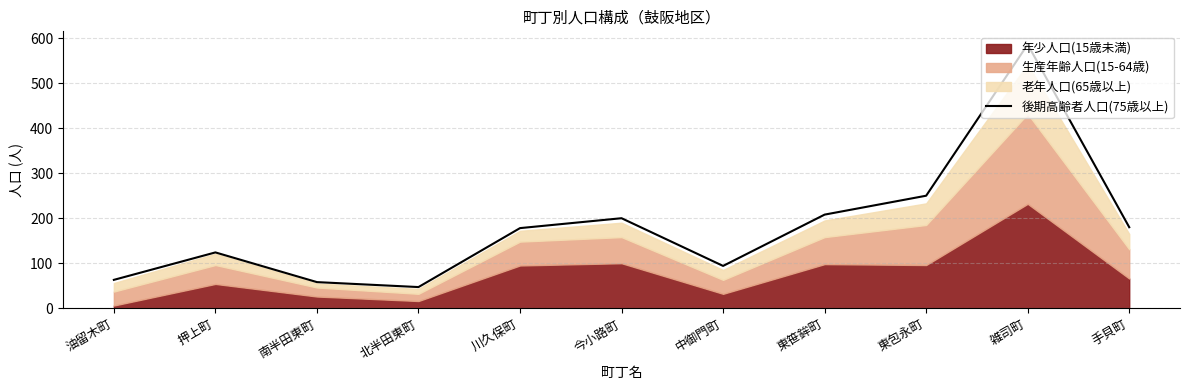

The chart shows a value of 47 at 北半田東町. True or false?

True